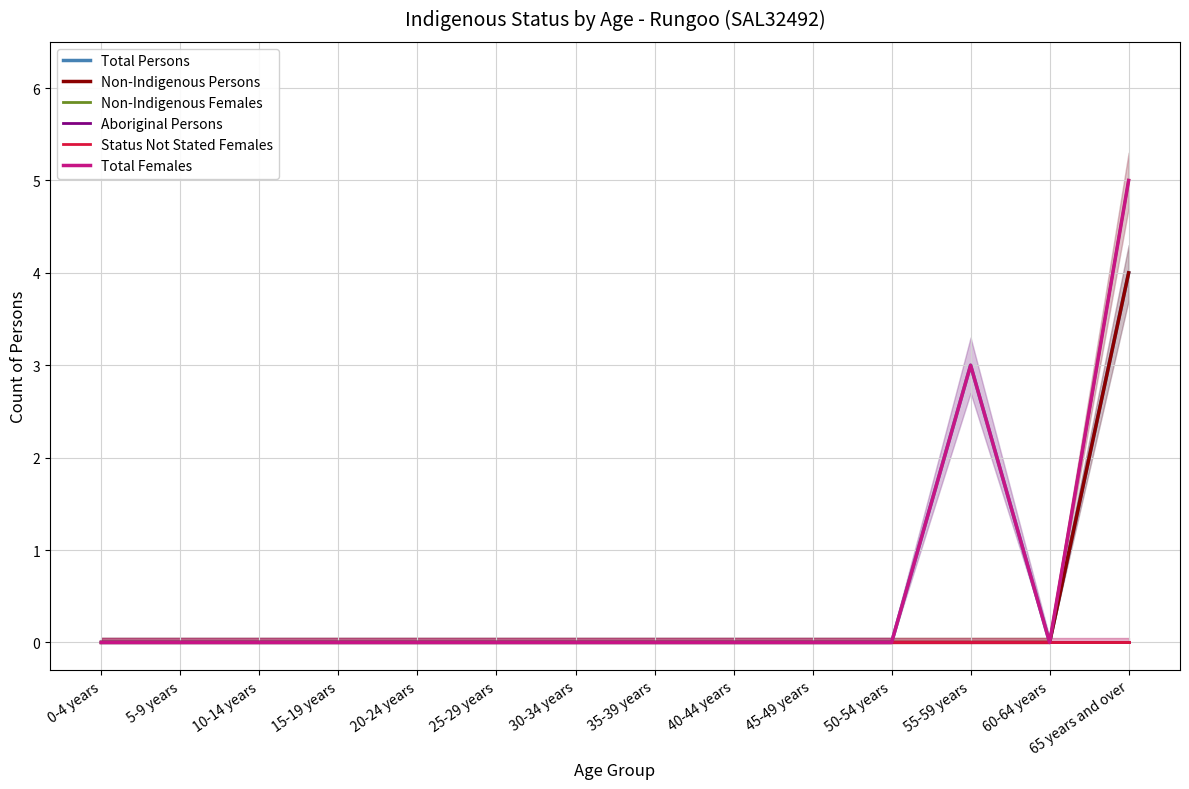

True or false: Non-Indigenous Persons and Aboriginal Persons cross at least once.

False